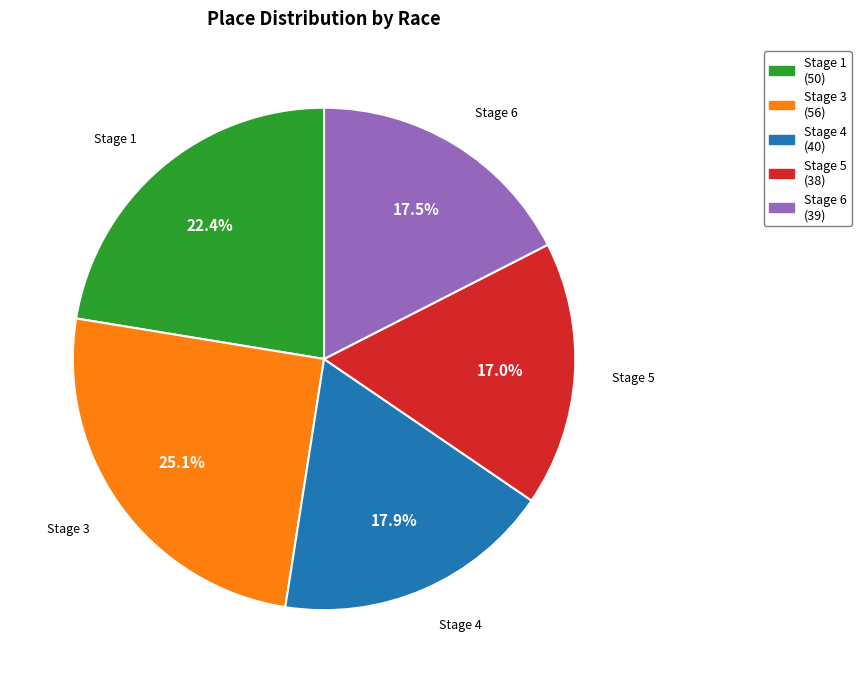

Is there a majority slice in this chart?

No